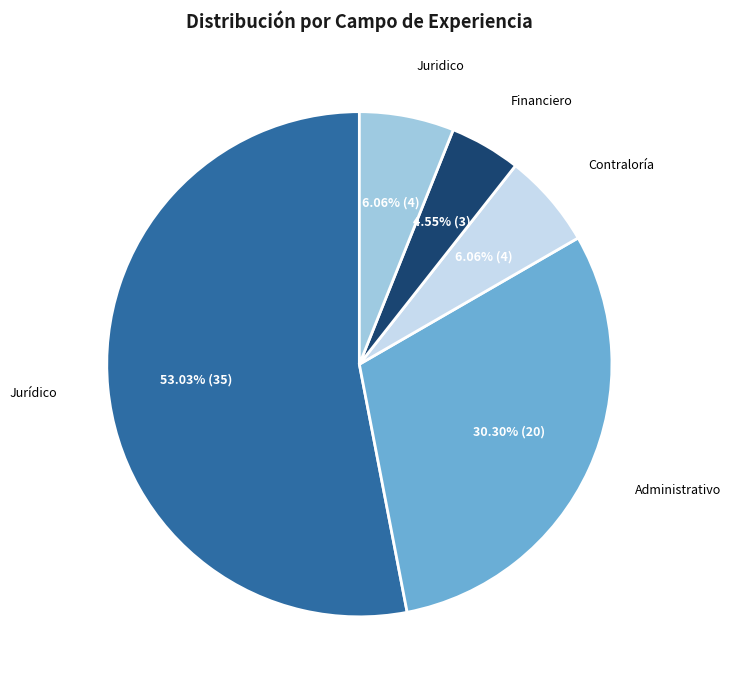

Is there any slice that represents more than half of the pie?

Yes